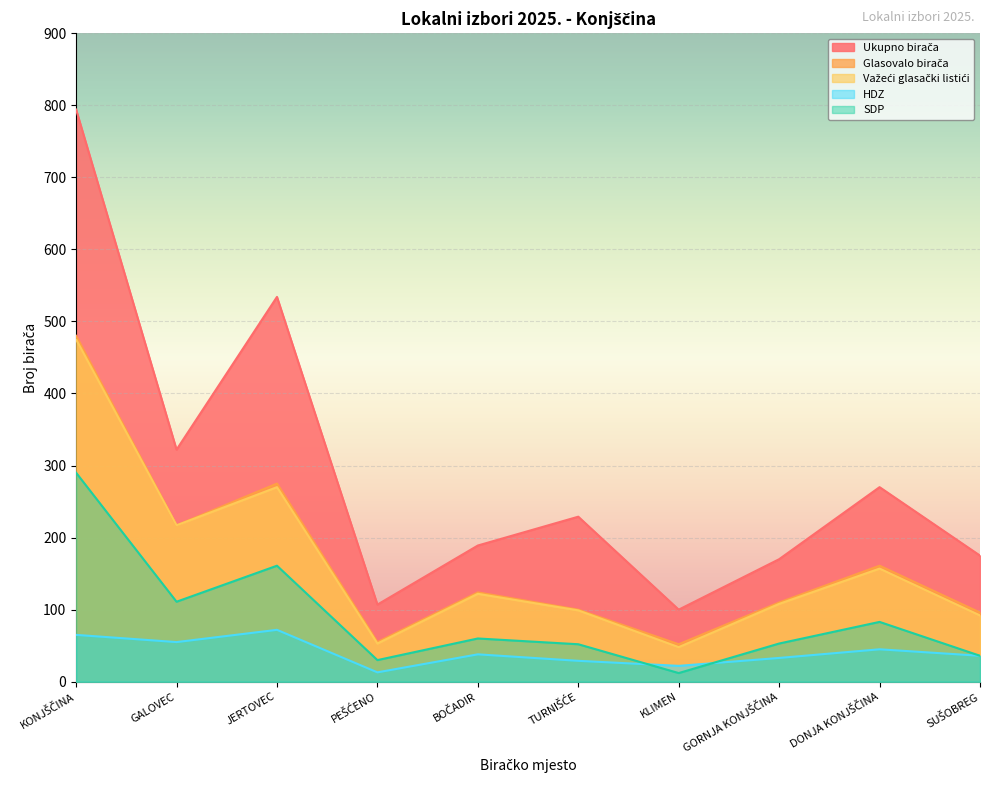

List the series in order of their peak value, highest first.

Ukupno birača, Glasovalo birača, Važeći glasački listići, SDP, HDZ